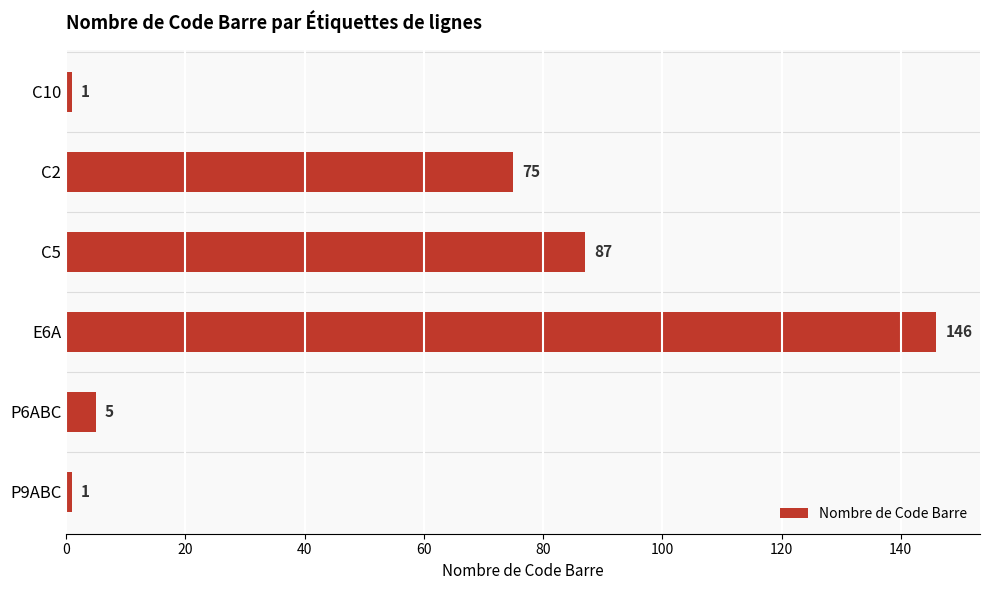

Between C5 and P6ABC, which is larger?

C5